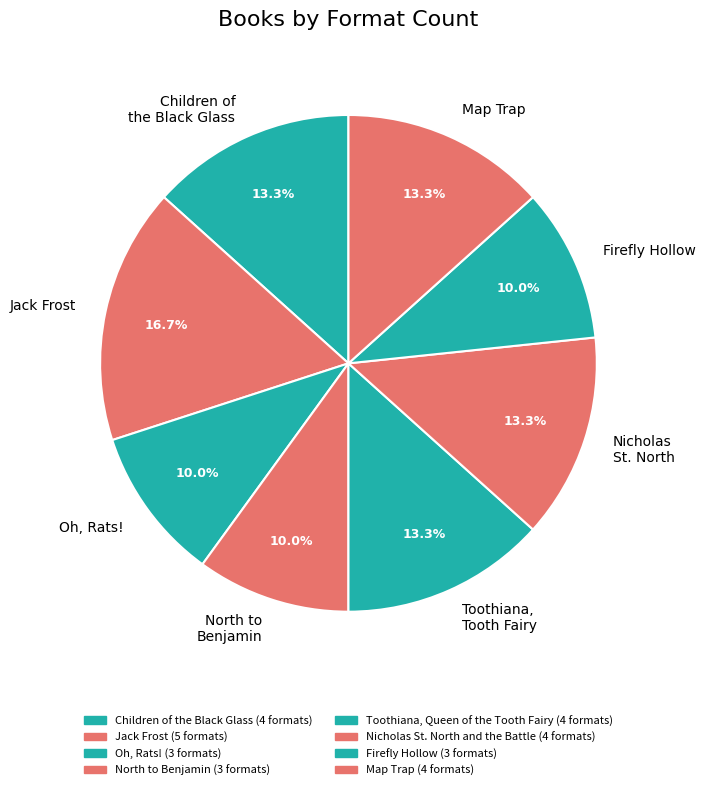

Is there any slice that represents more than half of the pie?

No